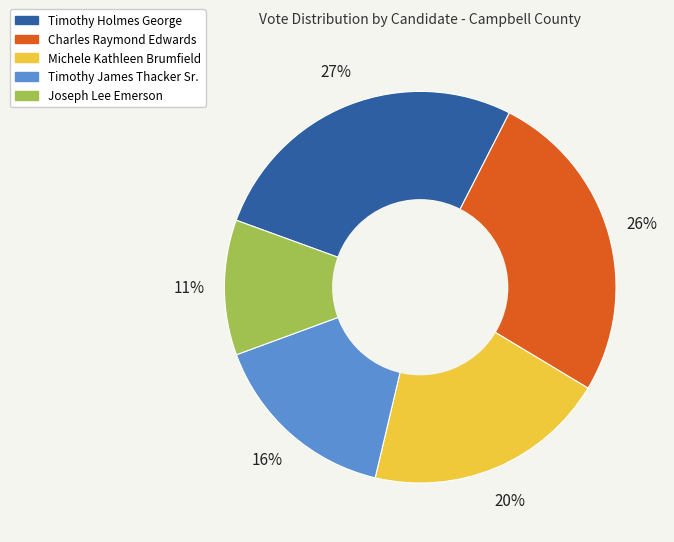

What is the smallest slice in the pie chart?

Joseph Lee Emerson